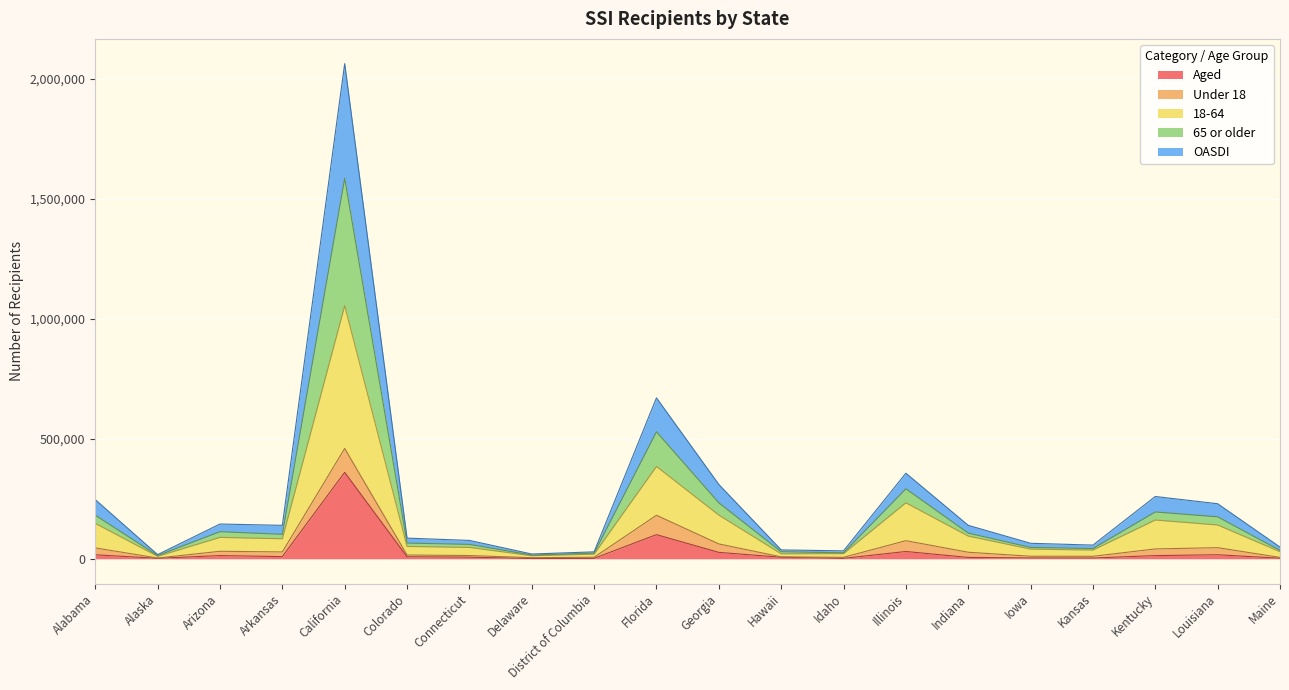

What is the highest value of the Aged series?

359975